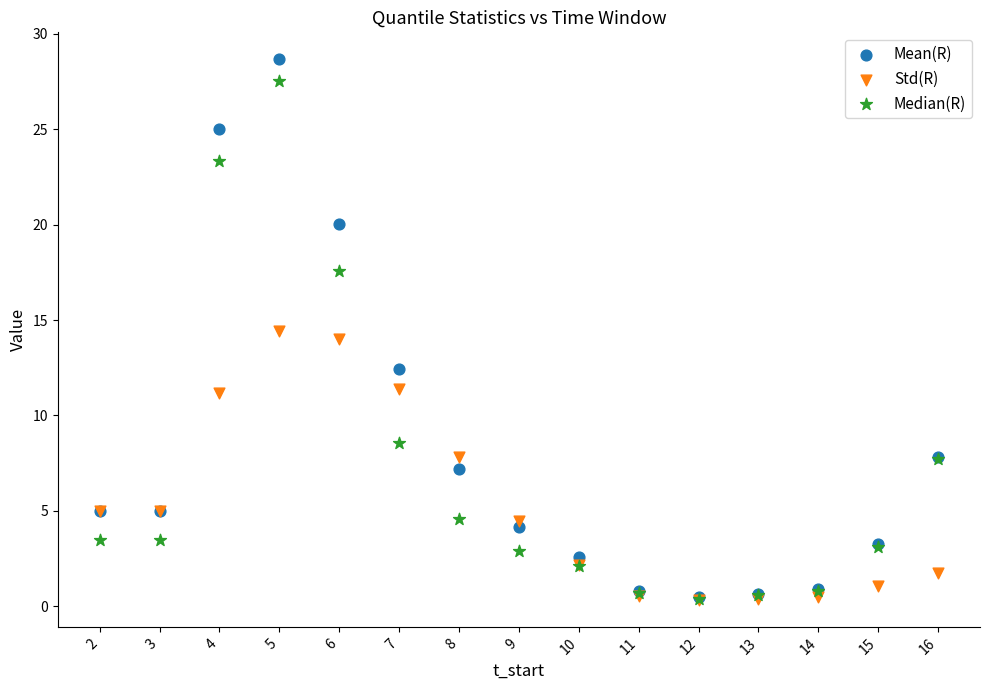

What are all the series names shown in the legend?

Mean(R), Std(R), Median(R)